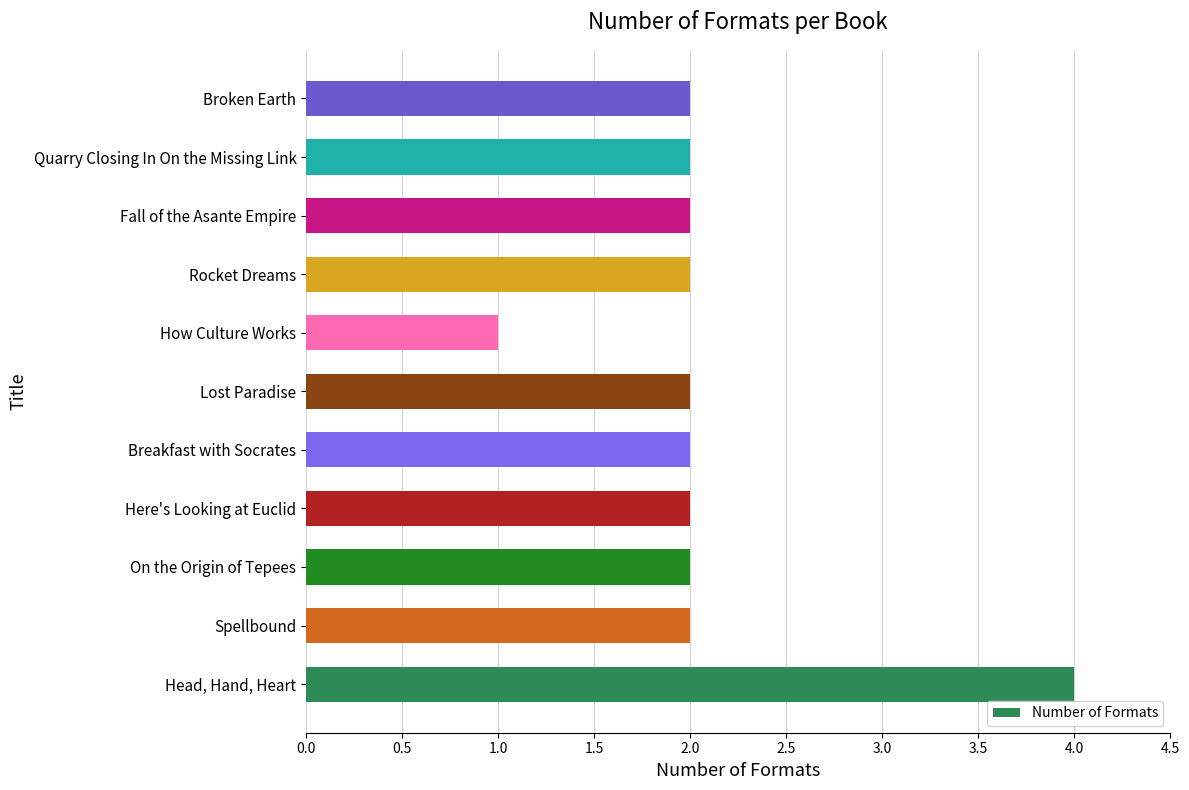

Which category has the highest value across all series?

Head, Hand, Heart